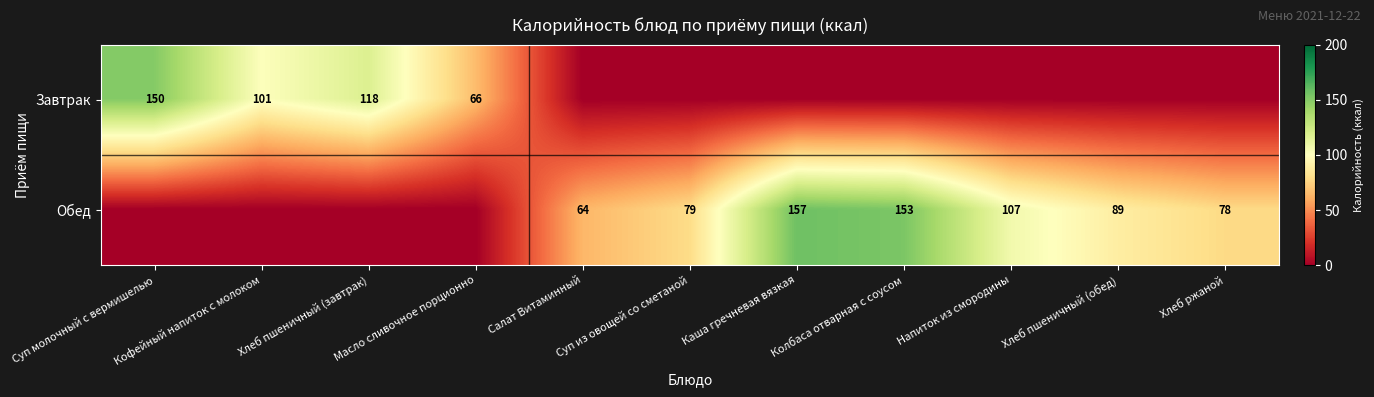

True or false: Обед has a value of 79 at Суп из овощей со сметаной.

True